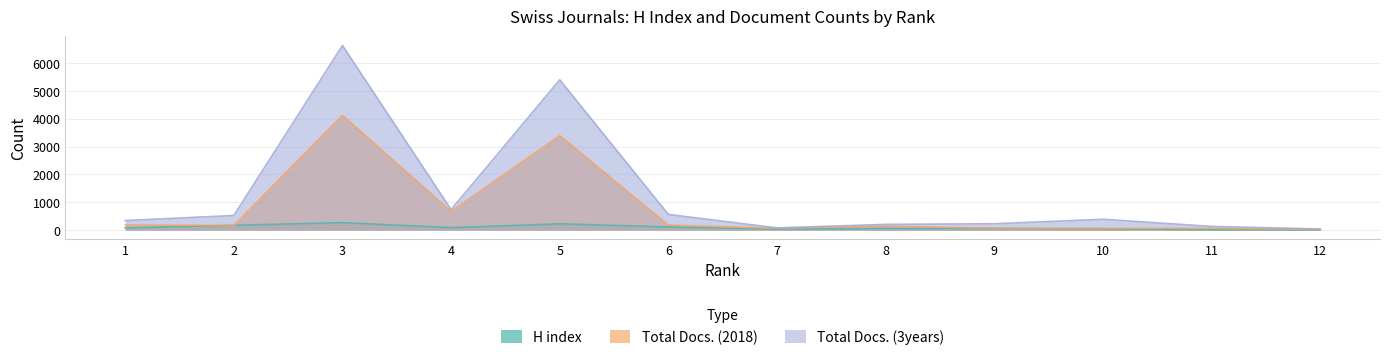

What is the average value of the Total Docs. (2018) series?

762